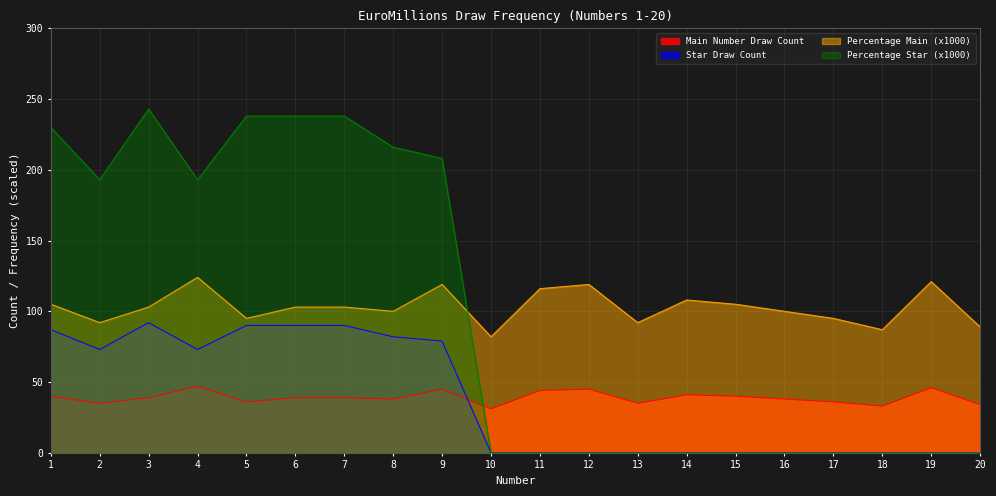

How many data points does each series have?

20